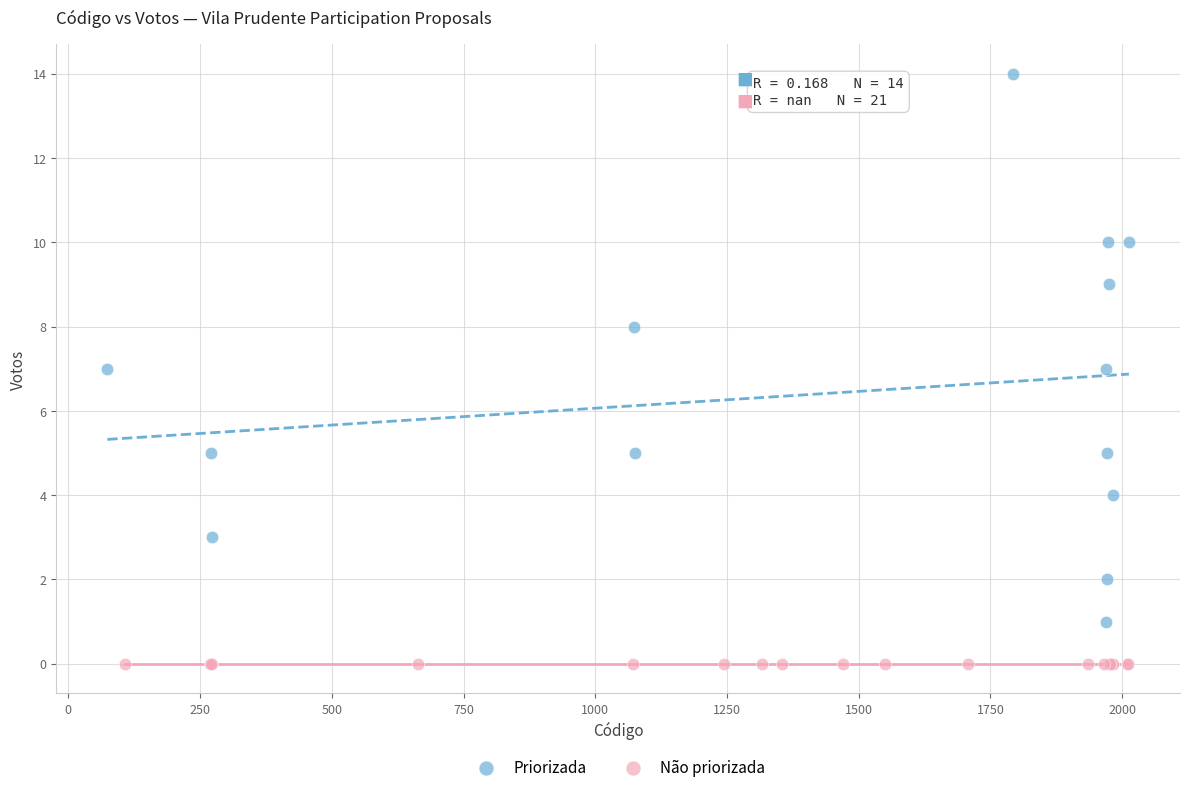

Which series reaches the minimum Y coordinate?

Não priorizada